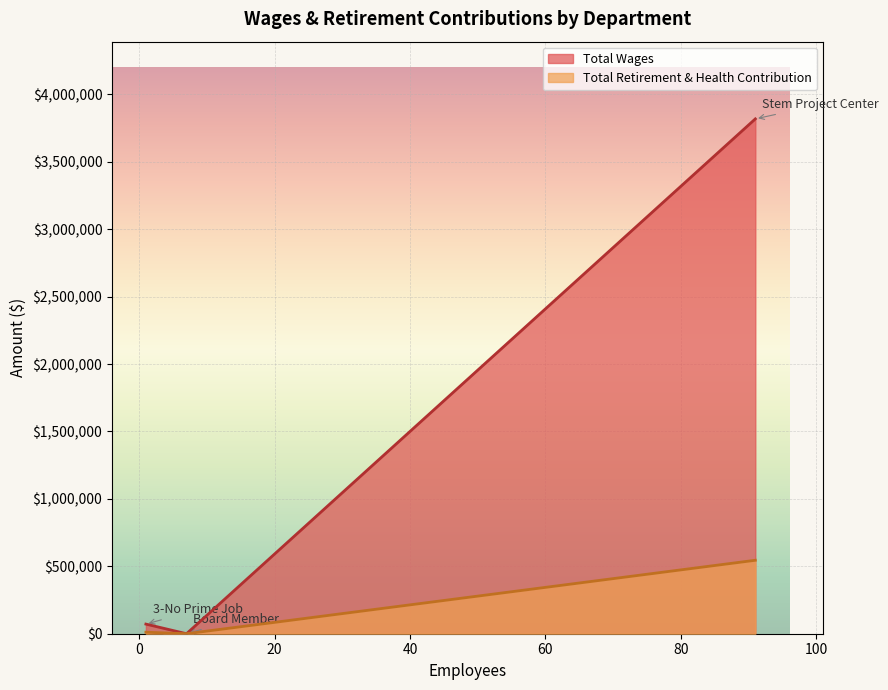

What is the difference between the second highest and minimum values in the Total Wages series?

71448.0